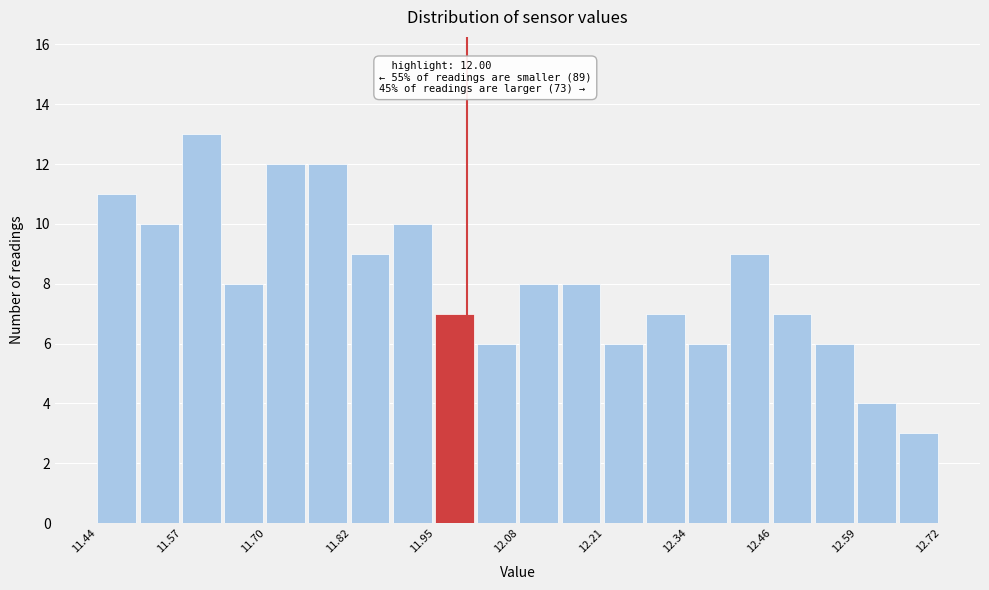

Around what value on the x-axis is the tallest bar? Give the approximate position of its centre, as read against the axis.

11.60